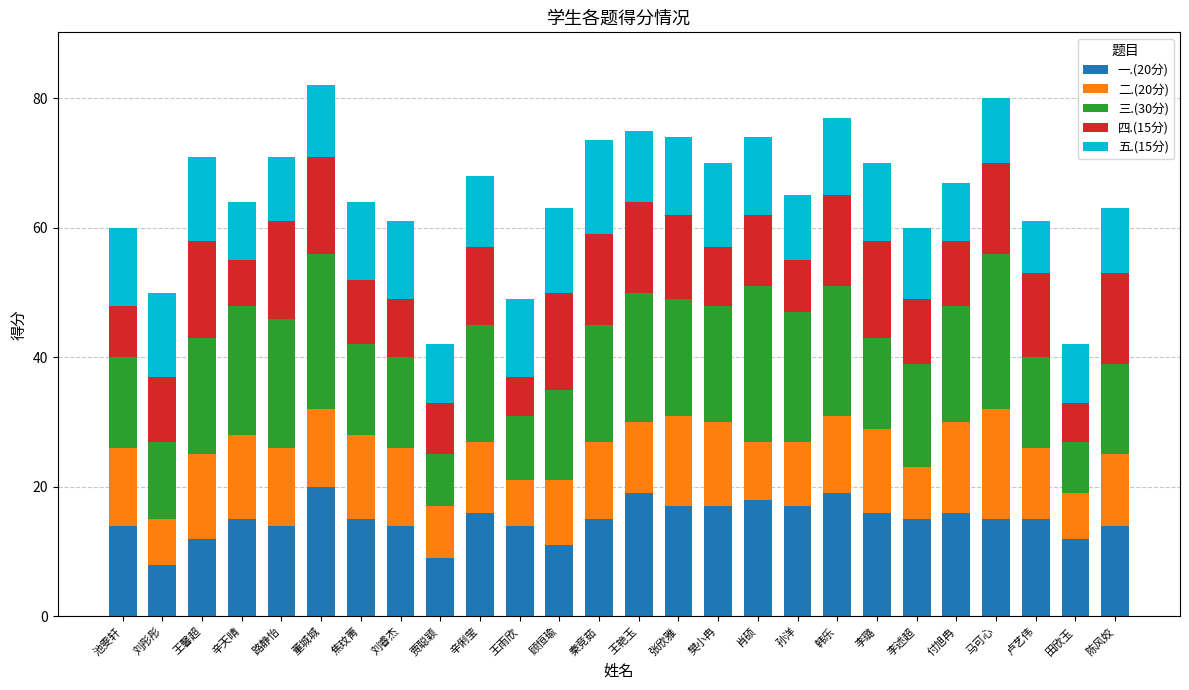

The value of 一.(20分) at 肖硕 is 32.0. True or false?

False